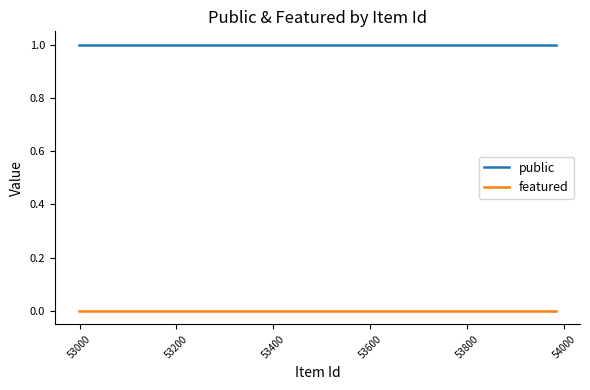

How many series are shown in this chart?

2